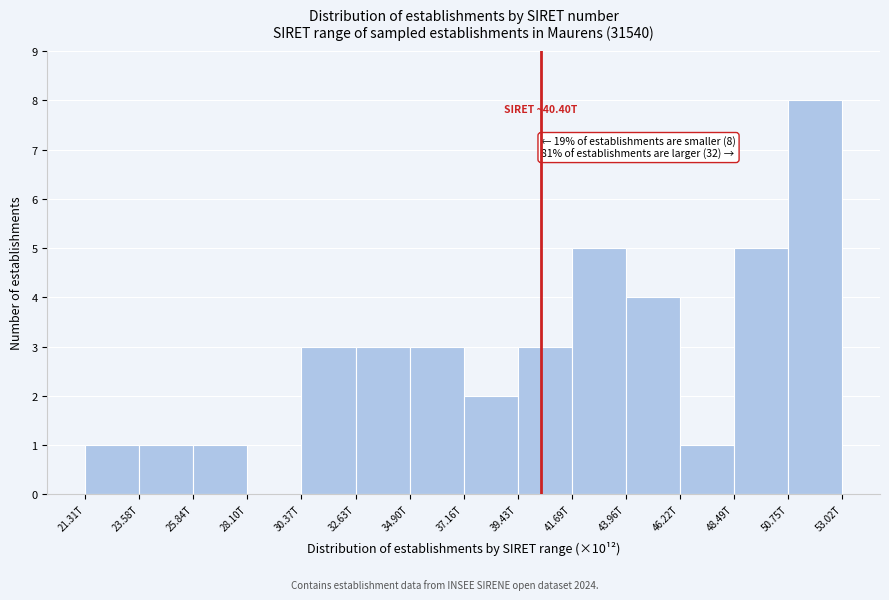

Reading right to left, transcribe all the data shown in this chart.

50.75T=8	48.49T=5	46.22T=1	43.96T=4	41.69T=5	39.43T=3	37.16T=2	34.90T=3	32.63T=3	30.37T=3	28.10T=0	25.84T=1	23.58T=1	21.31T=1